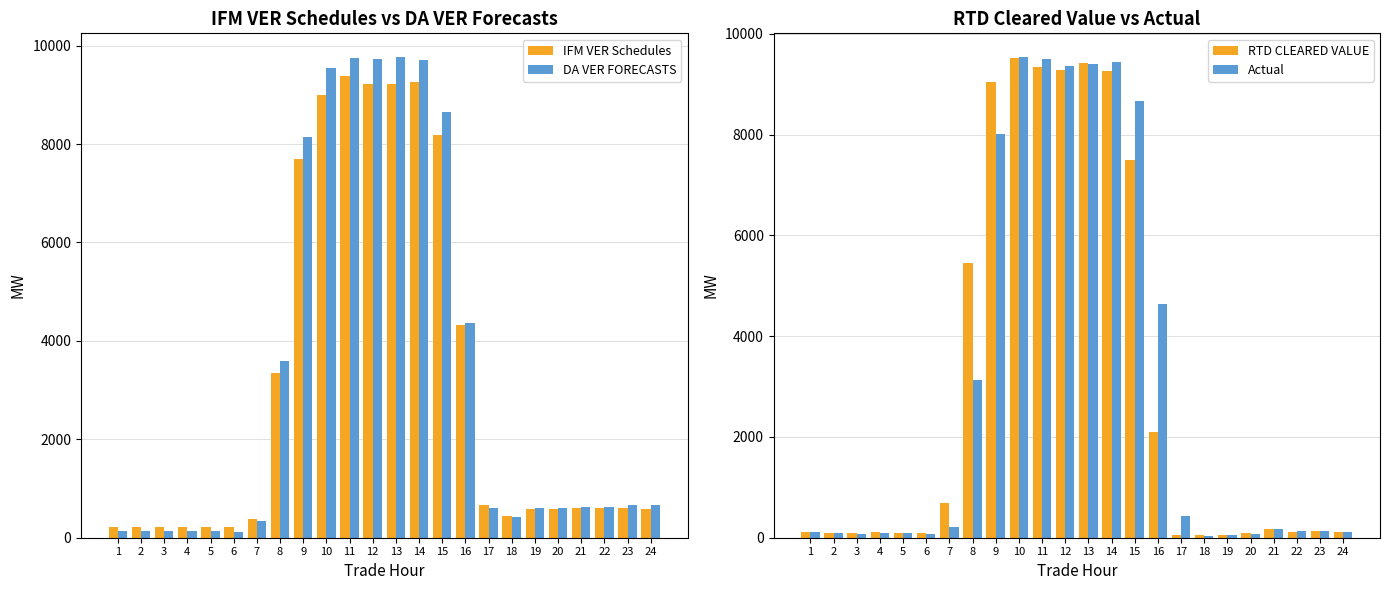

Reading right to left, extract all data points from this chart.

IFM VER Schedules: 24=588.5	23=599.6	22=598.1	21=606.7	20=588.0	19=586.8	18=450.1	17=655.2	16=4329.7	15=8178.6	14=9253.6	13=9216.7	12=9217.2	11=9388.4	10=8997.4	9=7694.5	8=3355.4	7=372.0	6=207.8	5=215.6	4=217.6	3=211.7	2=217.4	1=221.0
DA VER FORECASTS: 24=666.3	23=661.2	22=632.5	21=626.5	20=598.6	19=594.9	18=431.2	17=604.5	16=4365.2	15=8656.5	14=9712.7	13=9761.5	12=9718.9	11=9748.7	10=9555.2	9=8136.2	8=3591.6	7=334.7	6=125.4	5=133.5	4=138.0	3=142.9	2=145.5	1=144.8
RTD CLEARED VALUE: 24=115.1	23=125.3	22=112.5	21=177.6	20=102.5	19=54.9	18=48.9	17=52.3	16=2097.1	15=7503.7	14=9265.1	13=9416.3	12=9276.5	11=9347.1	10=9516.9	9=9038.9	8=5461.3	7=687.9	6=84.6	5=89.6	4=105.9	3=87.5	2=95.1	1=116.9
Actual: 24=117.1	23=130.2	22=130.8	21=163.9	20=78.8	19=51.8	18=43.0	17=427.2	16=4637.3	15=8668.4	14=9445.2	13=9404.2	12=9359.6	11=9495.9	10=9532.2	9=8009.4	8=3128.1	7=203.5	6=79.2	5=94.8	4=98.2	3=83.6	2=98.1	1=121.2